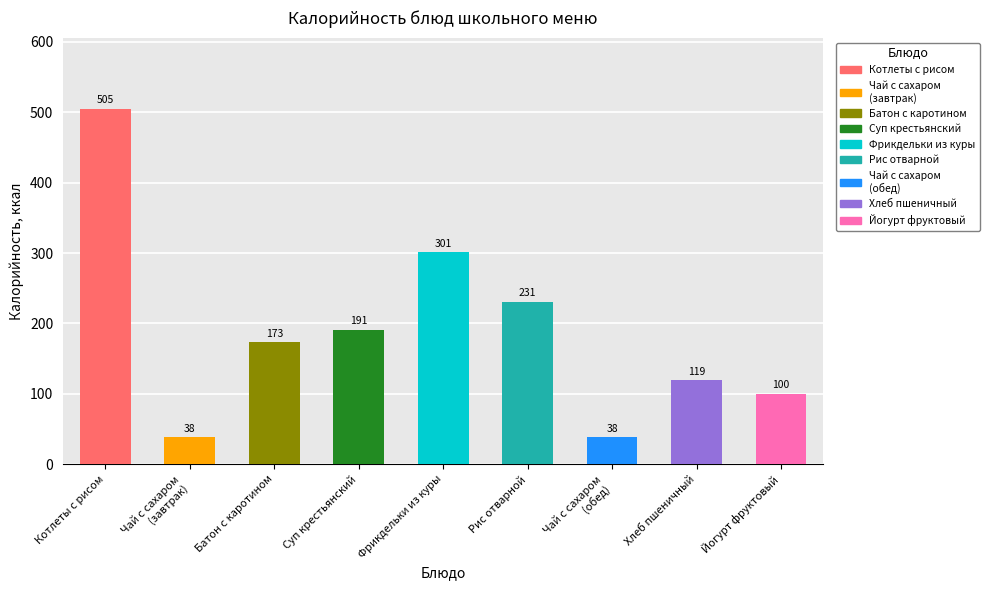

Which series has the widest spread of values?

Калорийность